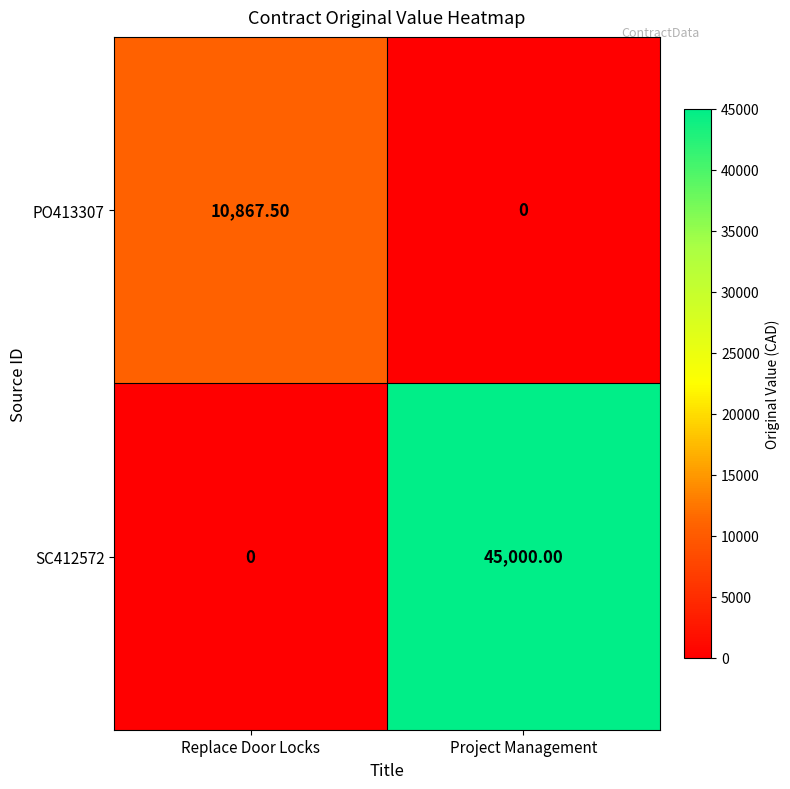

At which label does PO413307 first exceed 10867?

Replace Door Locks